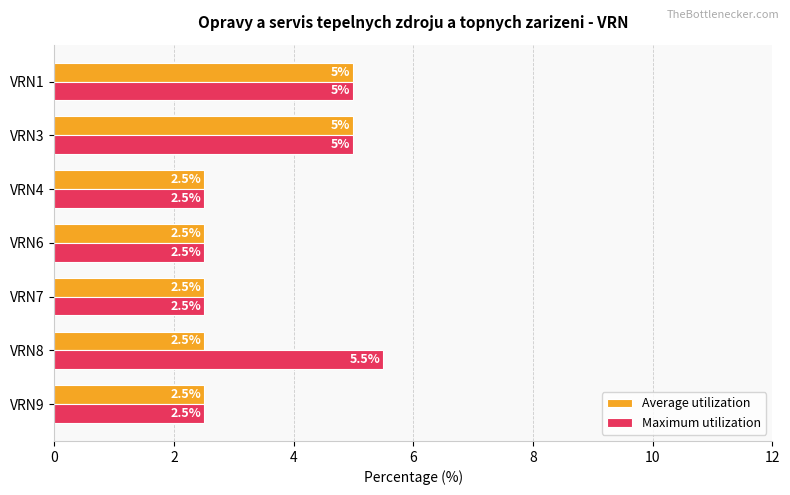

At how many categories does at least one series exceed 3?

3